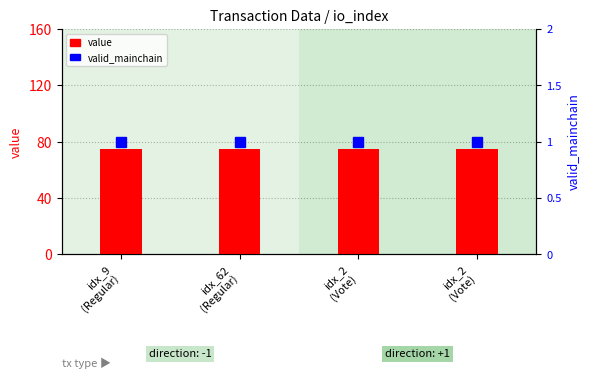

At how many categories does at least one series exceed 35?

4